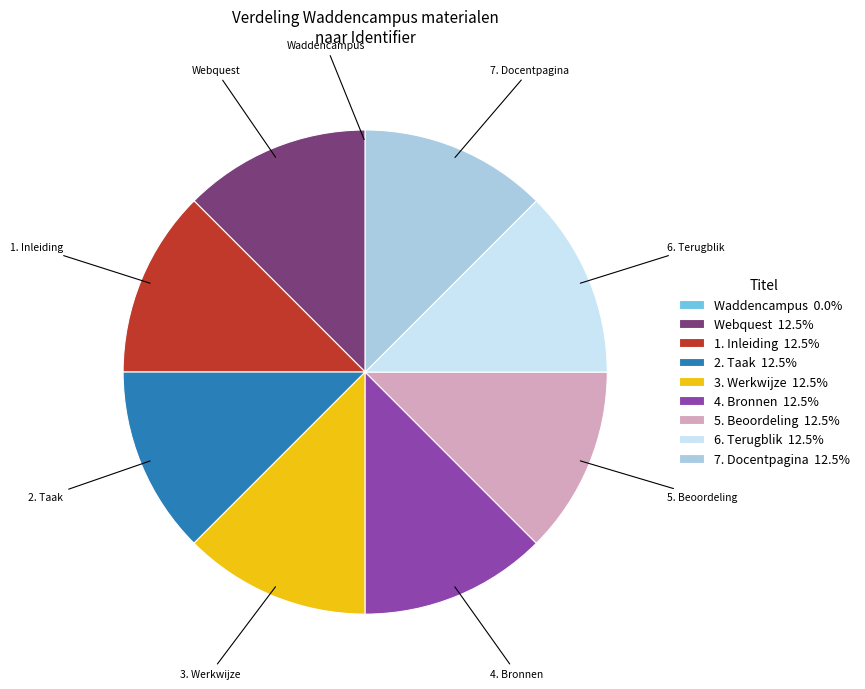

Does 4. Bronnen 12.5% account for over 50% of the chart?

No